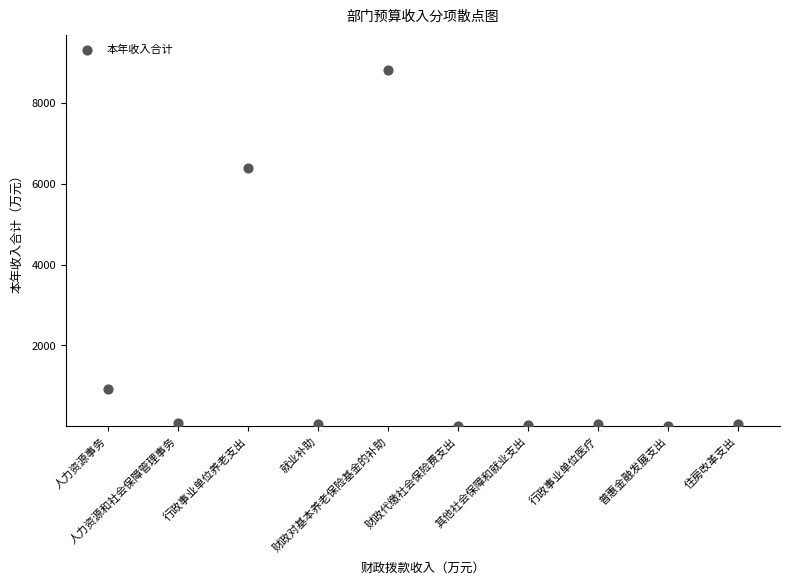

What Y value in the scatter plot is closest to 4405?

6395.2